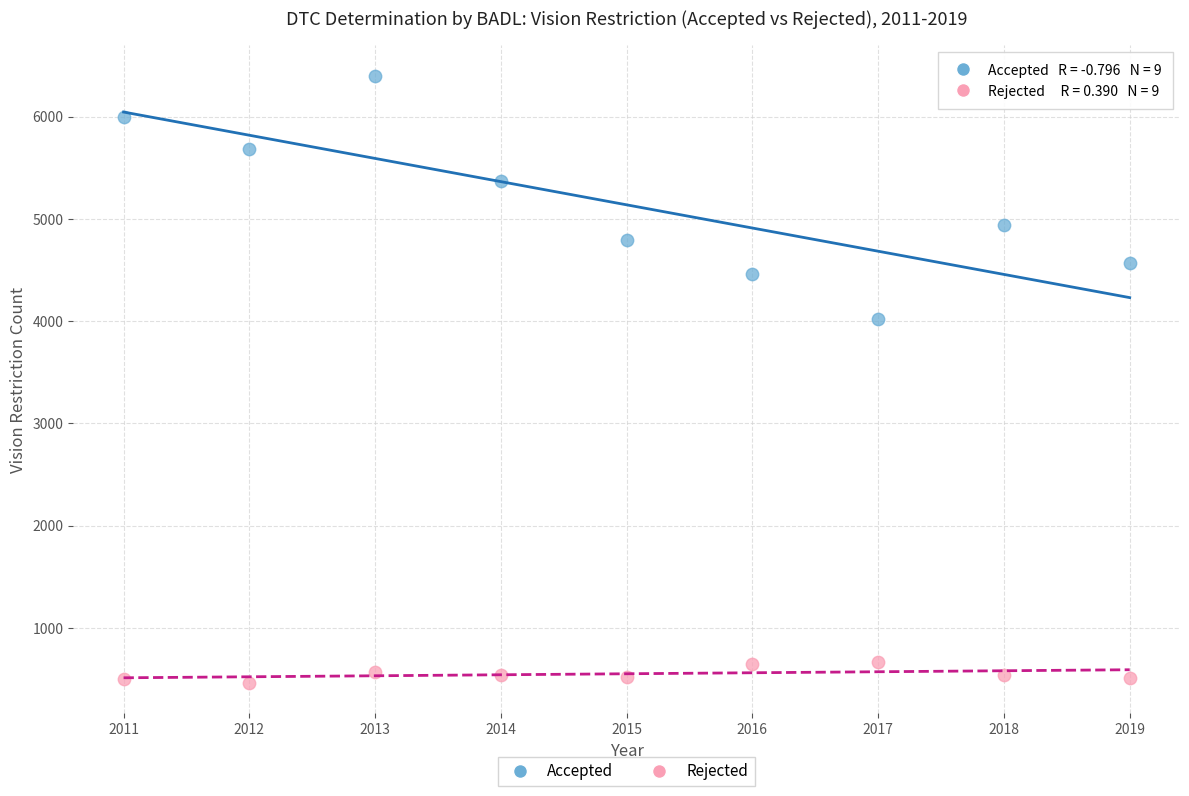

Which series has the largest Y range (max minus min)?

Accepted